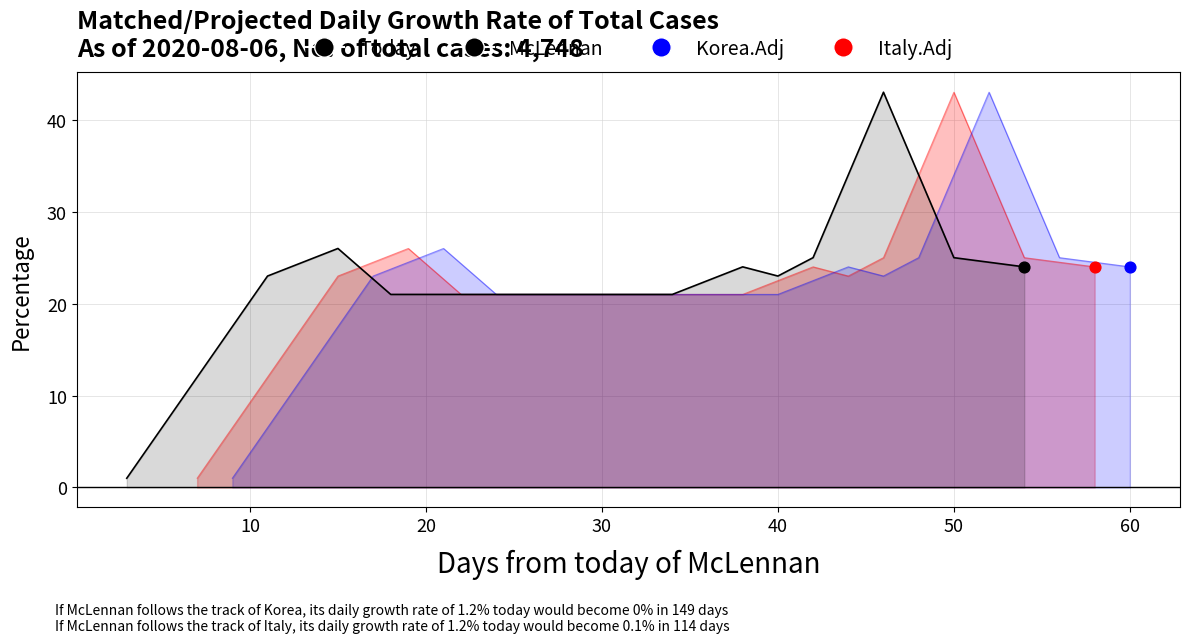

Between 0 and 9, which is larger?

9